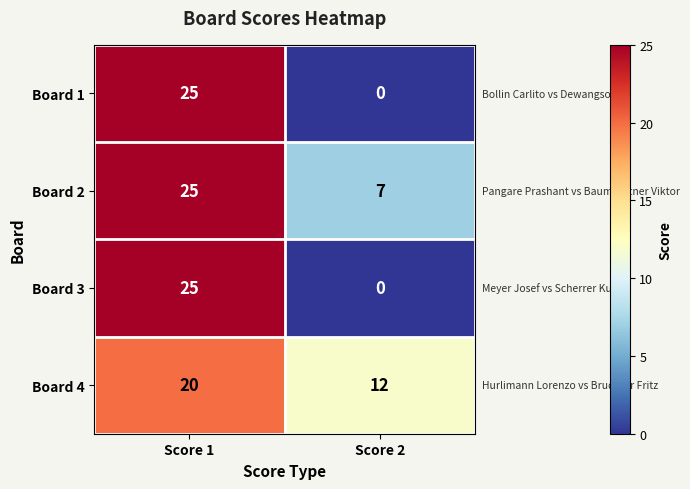

What is the total value across all series at Score 2?

19